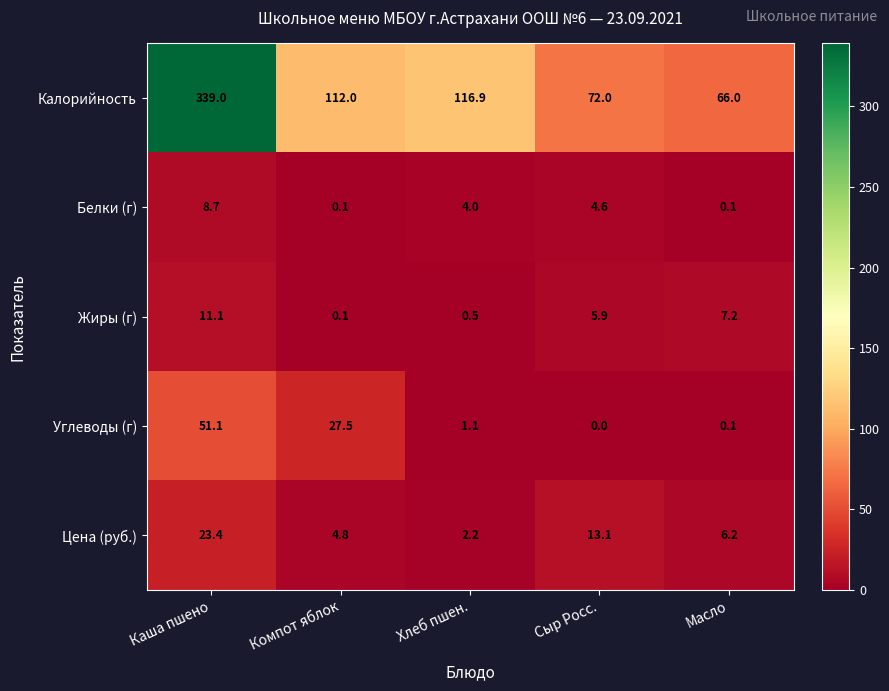

How many series are shown in this chart?

5